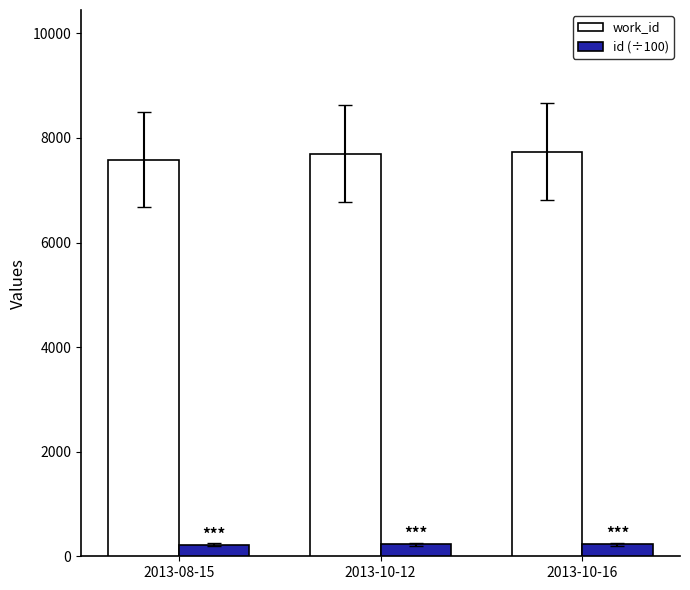

What are all the series names shown in the legend?

work_id, id (÷100)